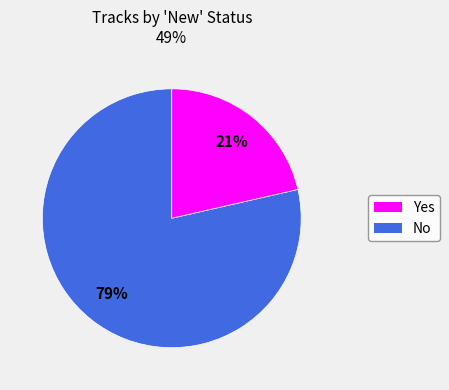

To the nearest percent, what is the average slice percentage?

50%